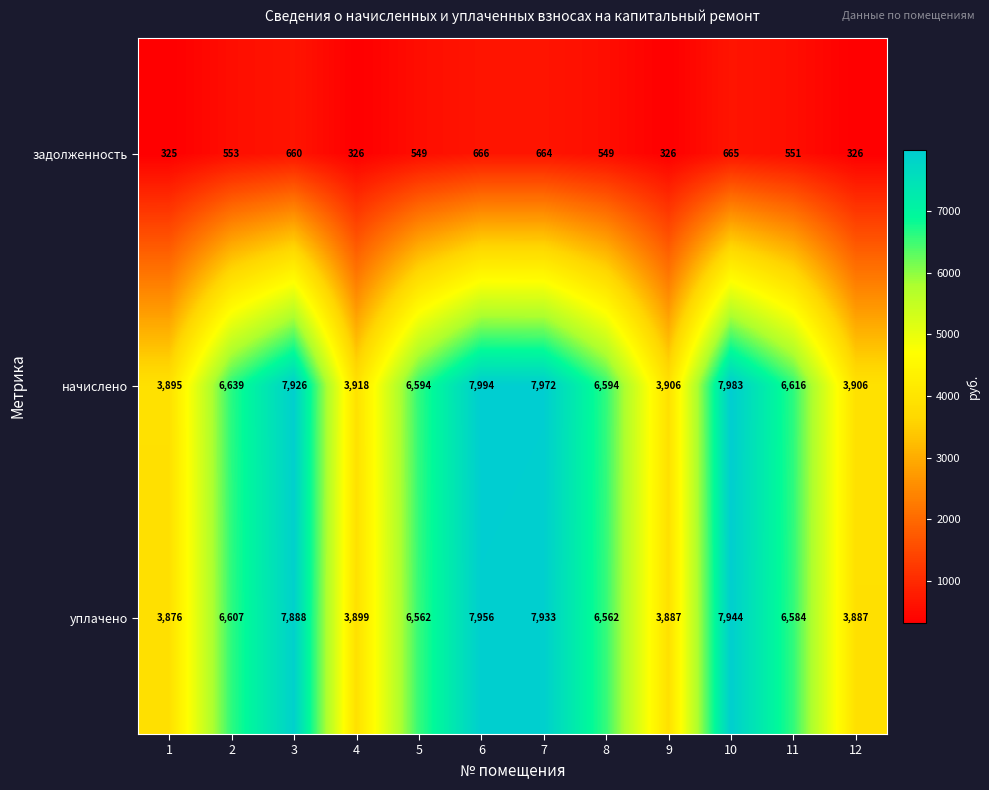

Rank the series by their maximum value, from highest to lowest.

начислено, уплачено, задолженность